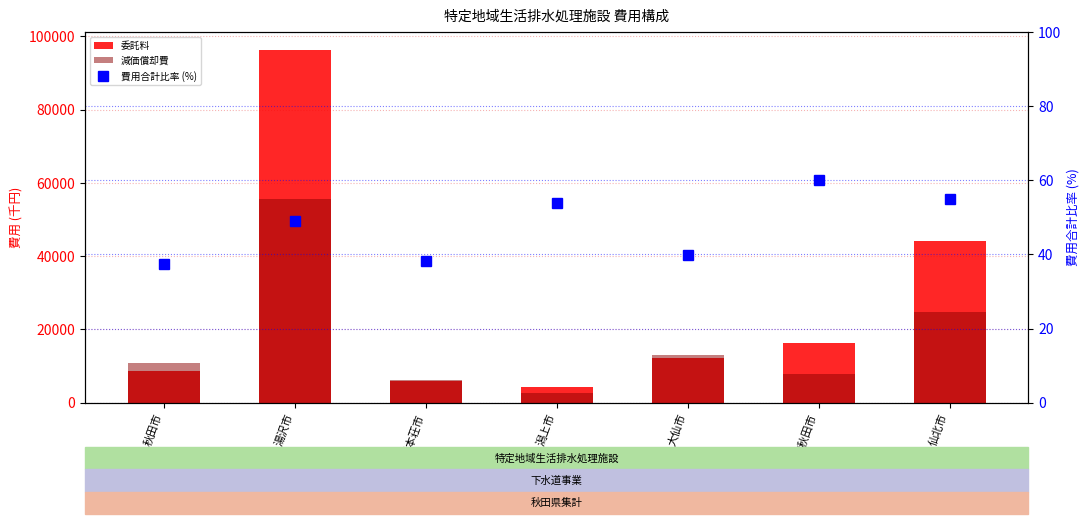

Reading left to right, what are all the values shown in this chart?

委託料: 8727.0	96377.0	5889.0	4401.0	12182.0	16223.0	44065.0
減価償却費: 10836.0	55635.0	6140.0	2581.0	13007.0	7871.0	24723.0
費用合計比率 (%): 37.3	49.0	38.2	53.9	40.0	60.0	54.9